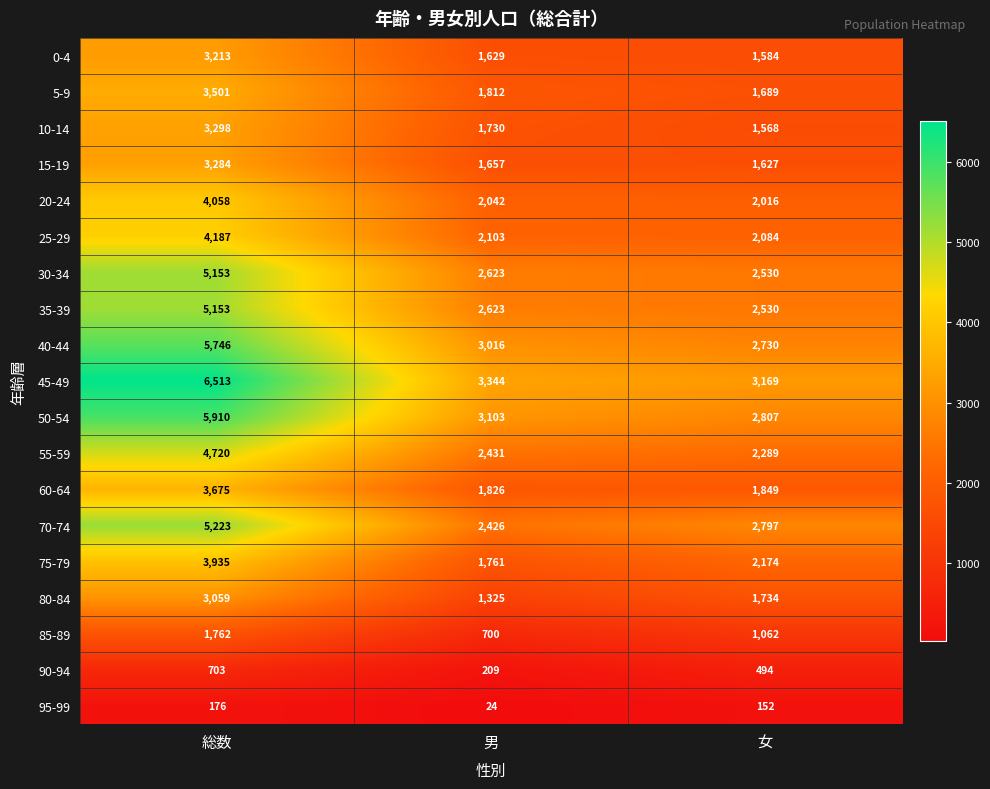

At which category is the sum across all series the highest?

総数